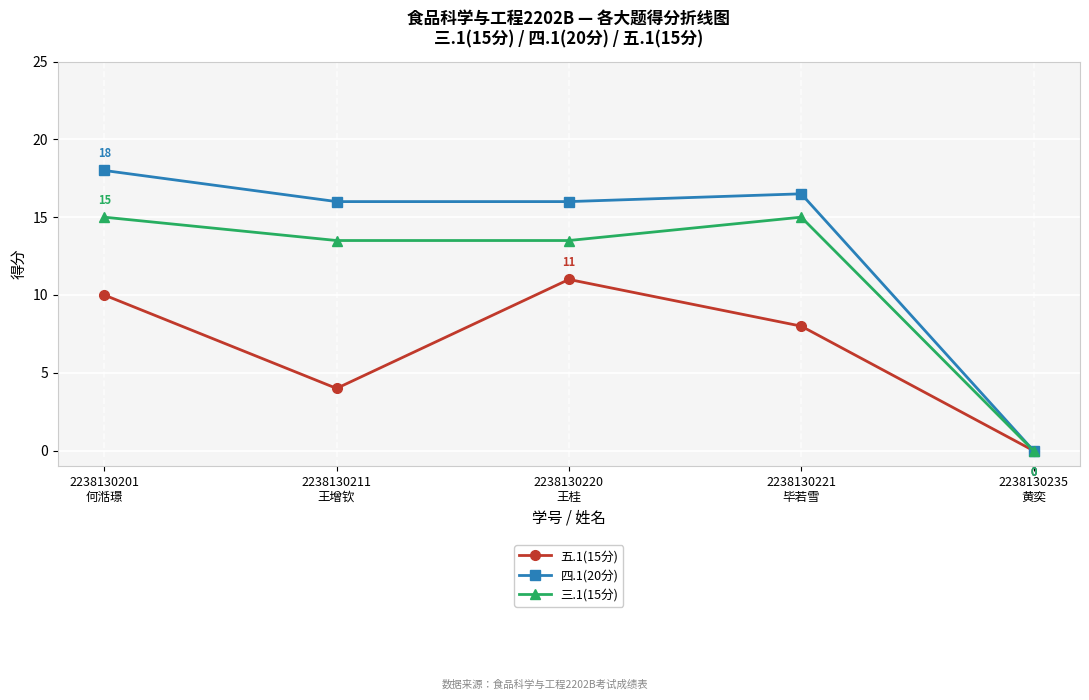

Which category has the highest value across all series?

2238130201
何湉璟